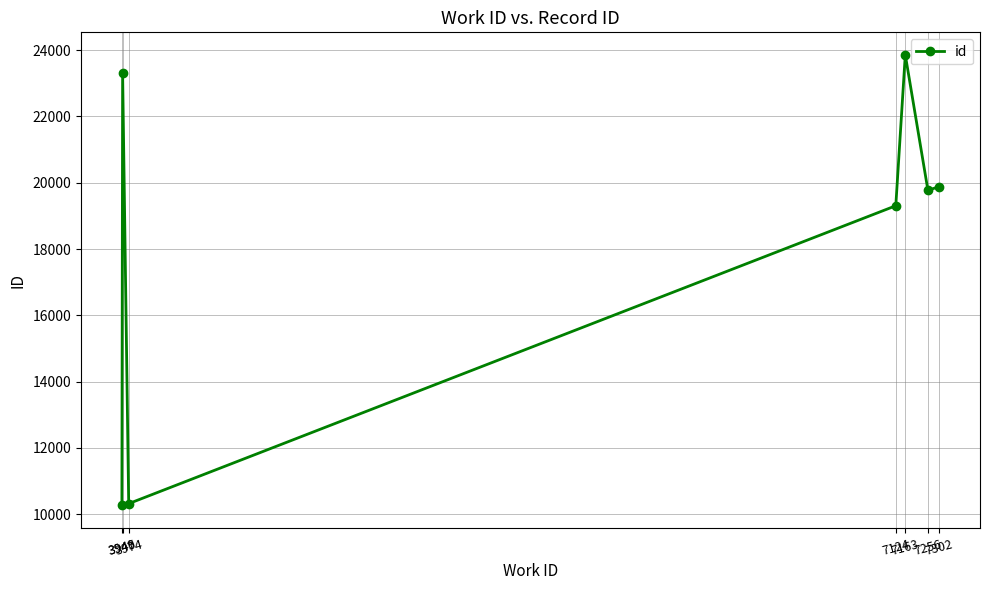

What is the average value?

18100